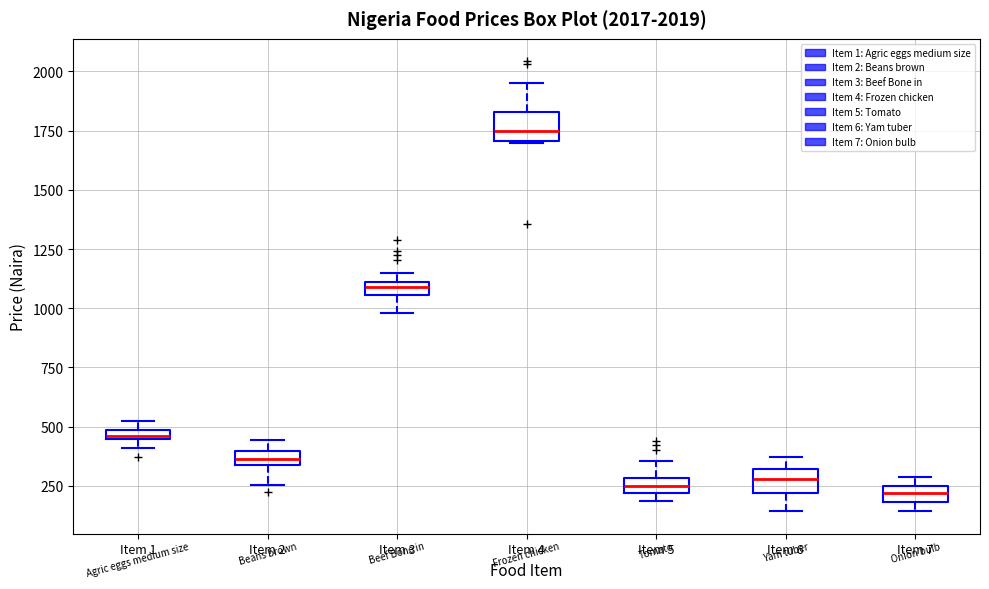

Which box has the highest median line?

Item 4